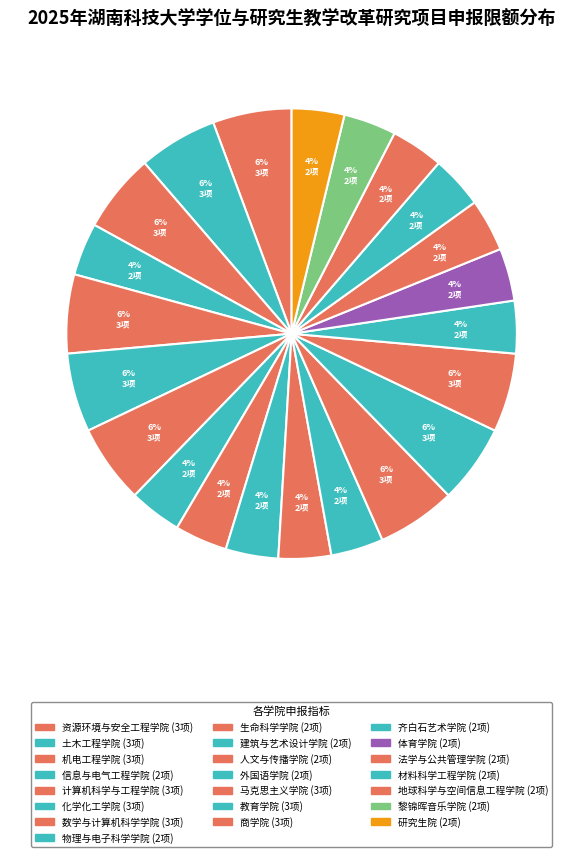

What is the total percentage of 法学与公共管理学院 and 化学化工学院?

9.4%